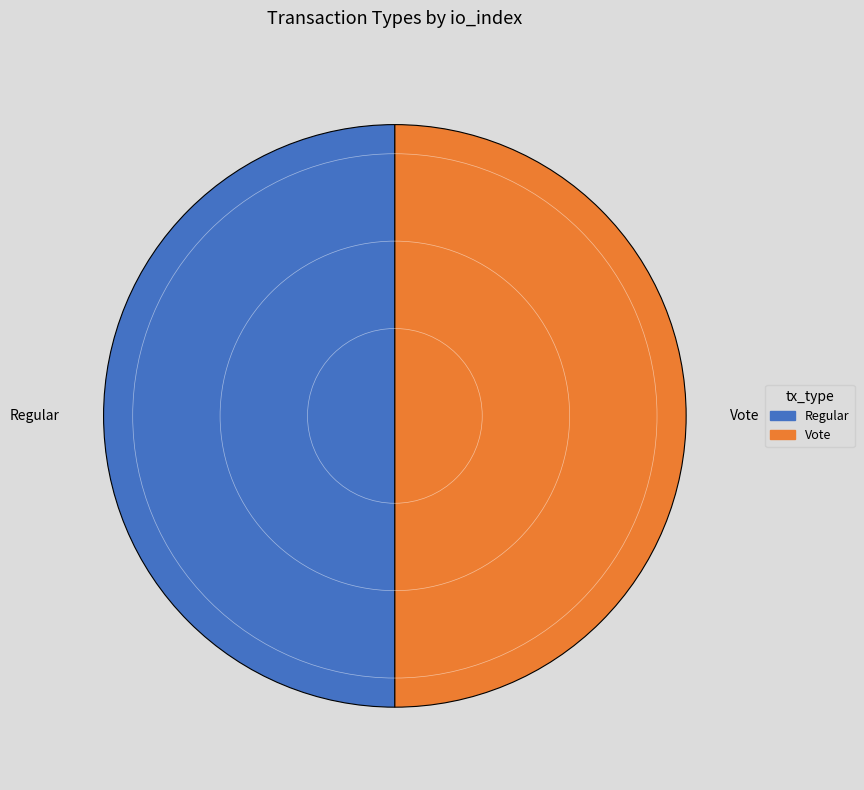

Approximately how many times larger is the value at Vote compared to Regular?

1.0